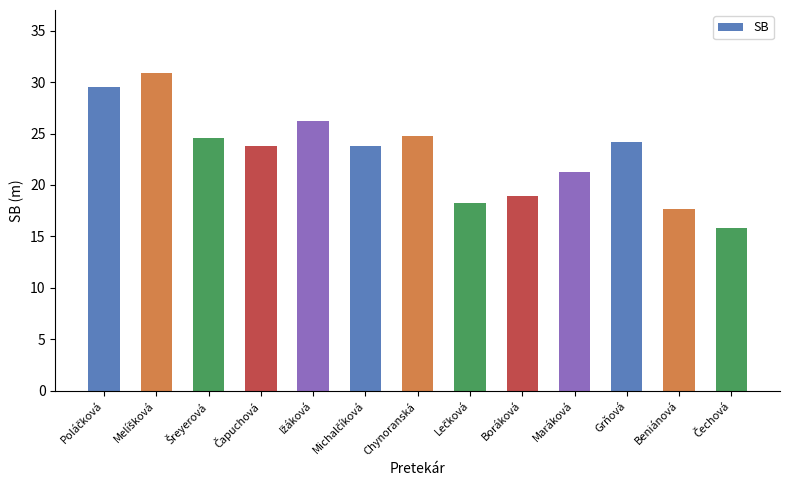

True or false: the data shows 35.5 at Chynoranská.

False